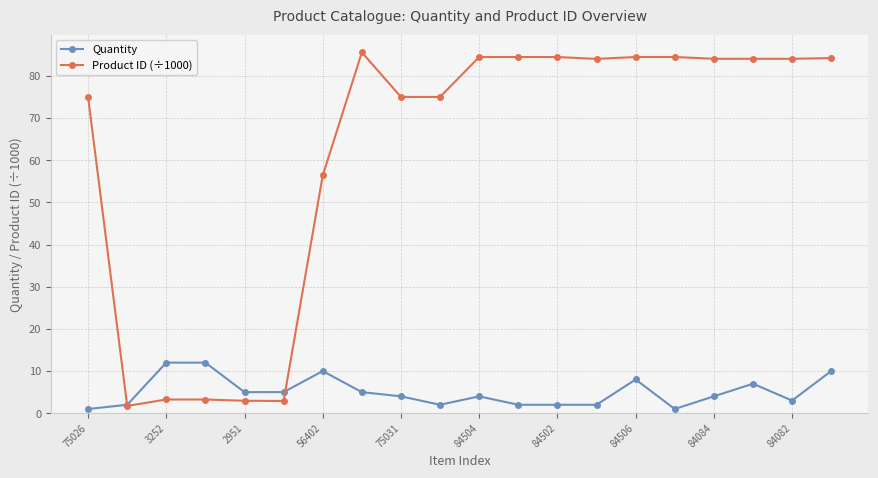

Which series ends up on top after the final intersection of Quantity and Product ID (÷1000)?

Product ID (÷1000)